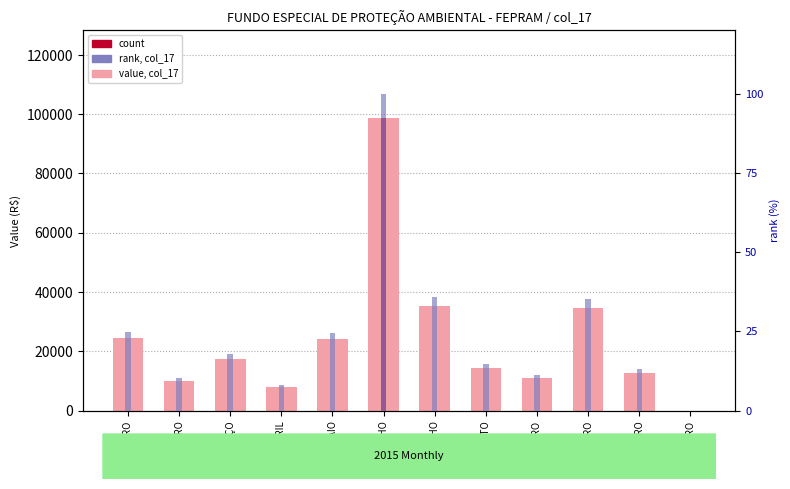

The col_17 value series shows 17421.5 at SETEMBRO. True or false?

False